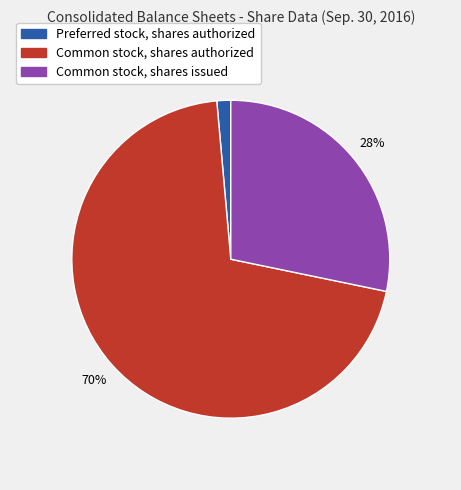

To the nearest percent, what is the difference between the Common stock, shares issued and Preferred stock, shares authorized slice percentages?

27%